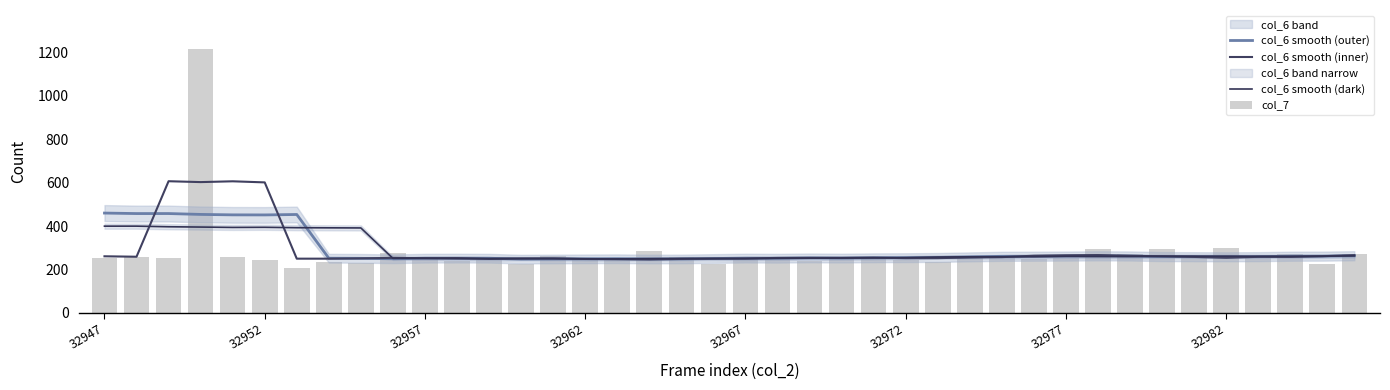

What is the sum of the col_7 values at 37 and 30?

526.0